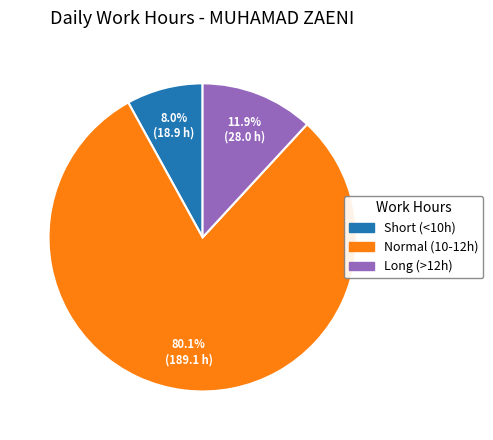

Is there any slice that represents more than half of the pie?

Yes